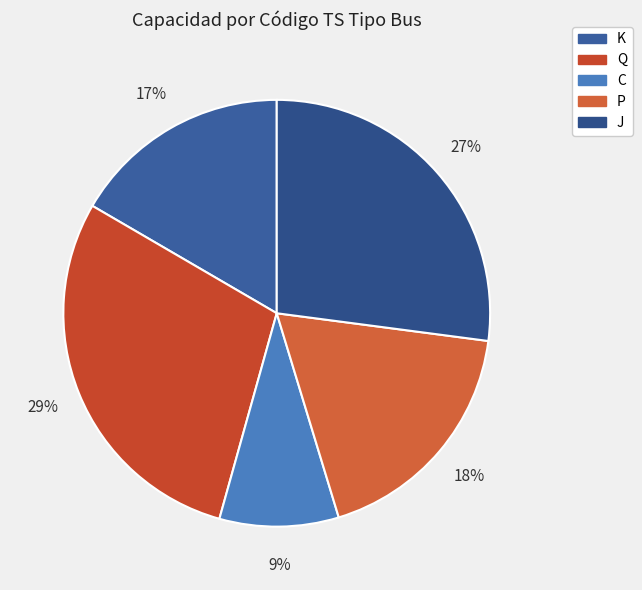

To the nearest percent, what is the average slice percentage?

20%